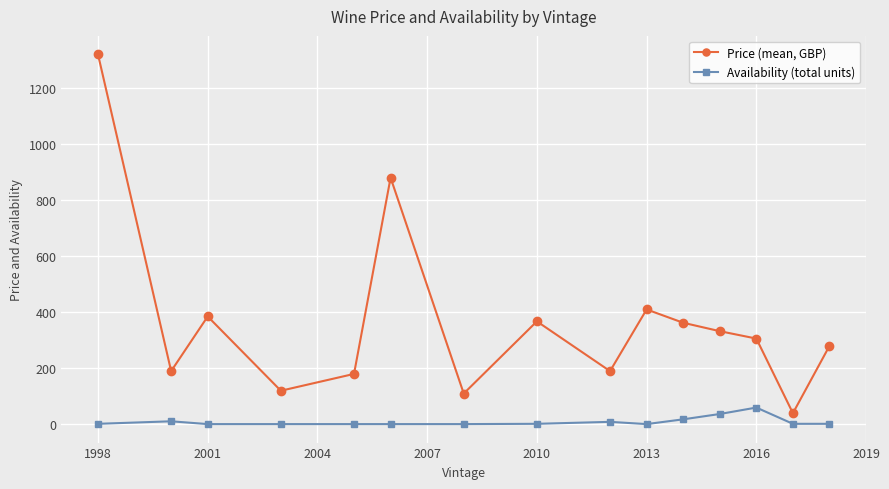

What is the difference between the second highest and second lowest values in the Price (mean, GBP) series?

770.0